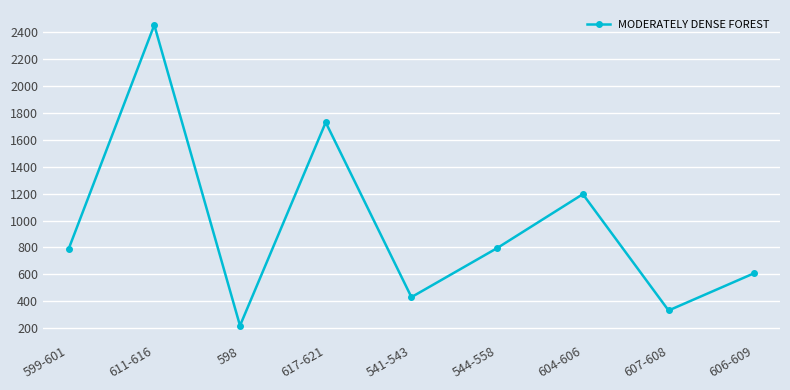

Which has a higher value, 544-558 or 598?

544-558